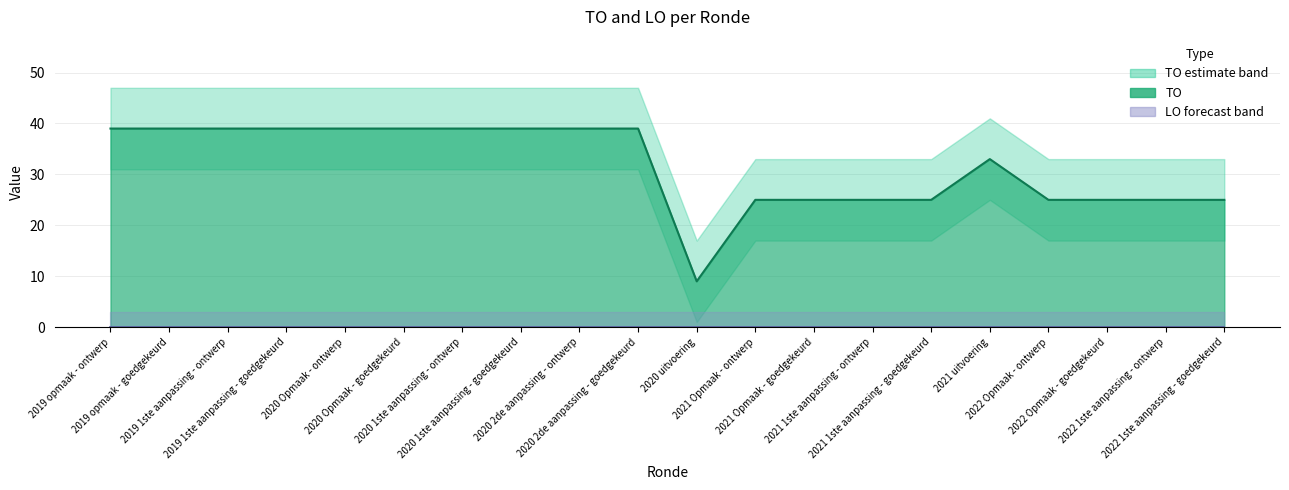

Rank the categories by LO line value from highest to lowest.

2019 opmaak - ontwerp, 2019 opmaak - goedgekeurd, 2019 1ste aanpassing - ontwerp, 2019 1ste aanpassing - goedgekeurd, 2020 Opmaak - ontwerp, 2020 Opmaak - goedgekeurd, 2020 1ste aanpassing - ontwerp, 2020 1ste aanpassing - goedgekeurd, 2020 2de aanpassing - ontwerp, 2020 2de aanpassing - goedgekeurd, 2020 uitvoering, 2021 Opmaak - ontwerp, 2021 Opmaak - goedgekeurd, 2021 1ste aanpassing - ontwerp, 2021 1ste aanpassing - goedgekeurd, 2021 uitvoering, 2022 Opmaak - ontwerp, 2022 Opmaak - goedgekeurd, 2022 1ste aanpassing - ontwerp, 2022 1ste aanpassing - goedgekeurd